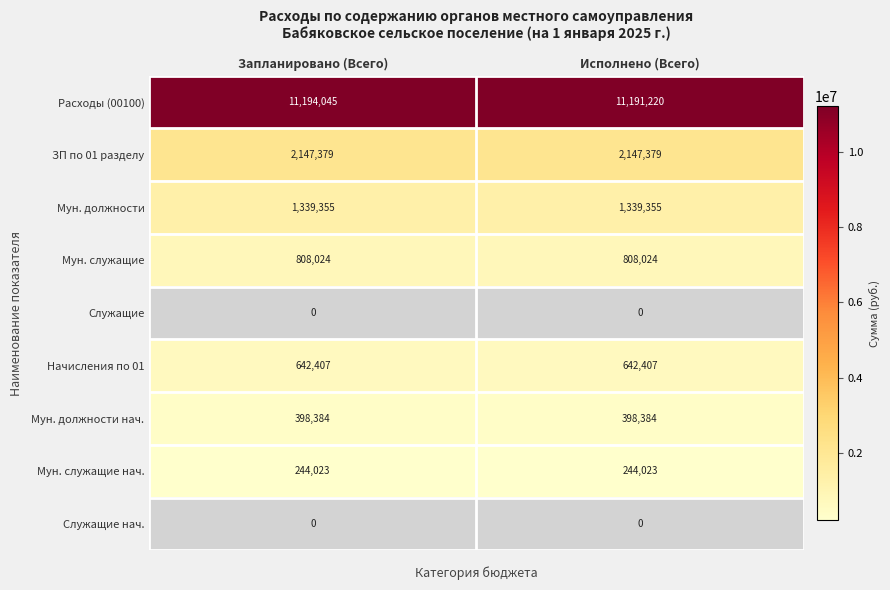

What is the spread (max minus min) of values at Исполнено (Всего)?

11191220